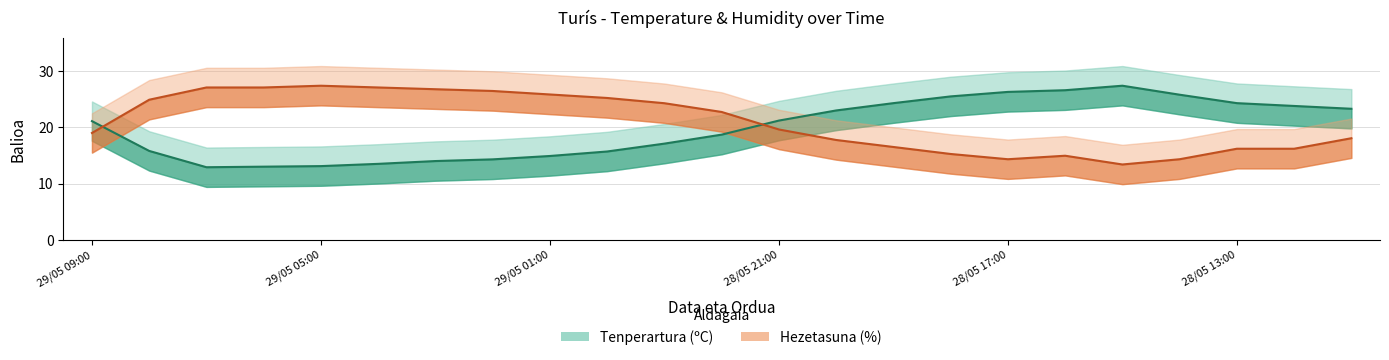

How many interior local peaks does the Tenperartura (ºC) series have?

1